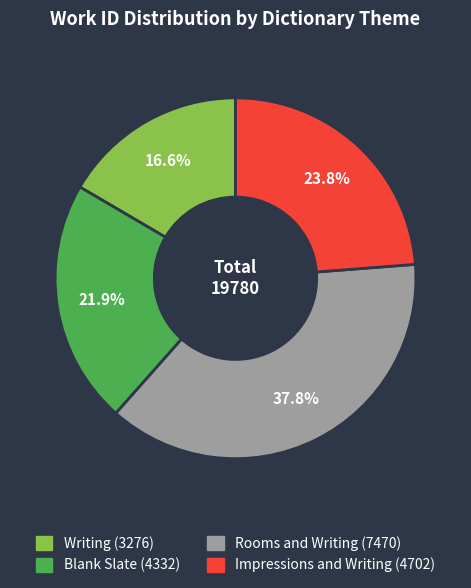

To the nearest percent, what is the difference between the largest and smallest slice percentages?

21%